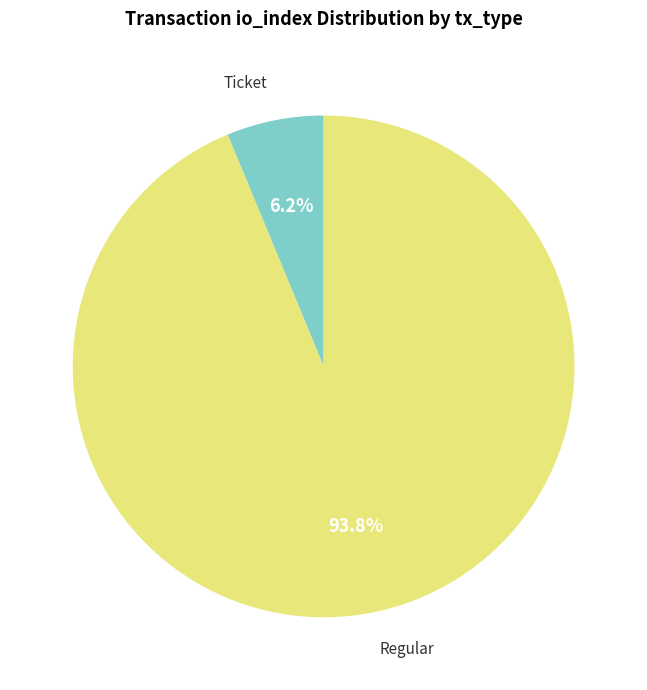

Is there any slice that represents more than half of the pie?

Yes